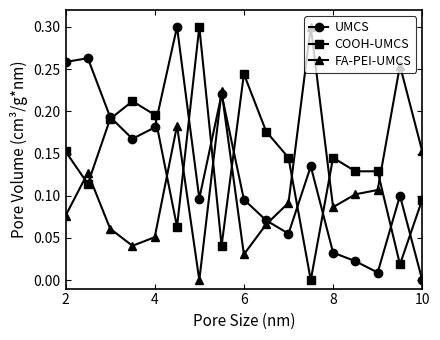

What are all the series names shown in the legend?

UMCS, COOH-UMCS, FA-PEI-UMCS